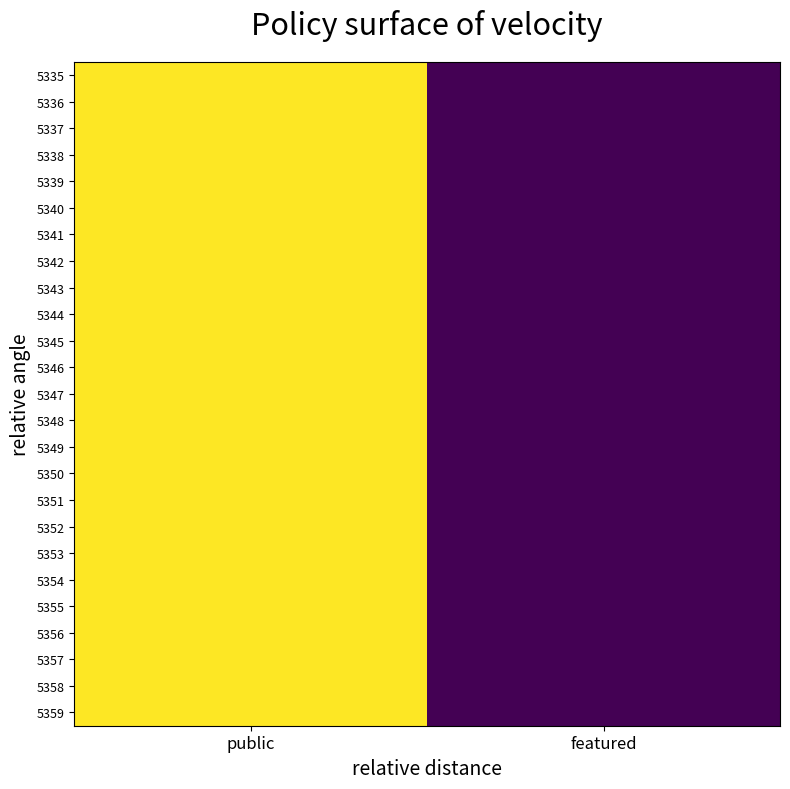

What is the maximum value shown in the chart?

1